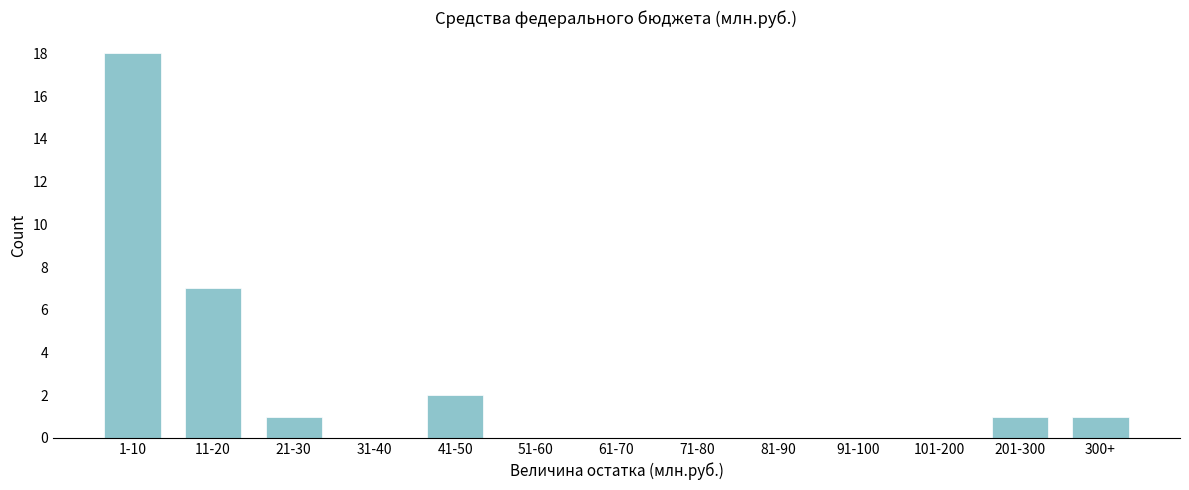

Reading right to left, what are all the values shown in this chart?

300+=1	201-300=1	101-200=0	91-100=0	81-90=0	71-80=0	61-70=0	51-60=0	41-50=2	31-40=0	21-30=1	11-20=7	1-10=18